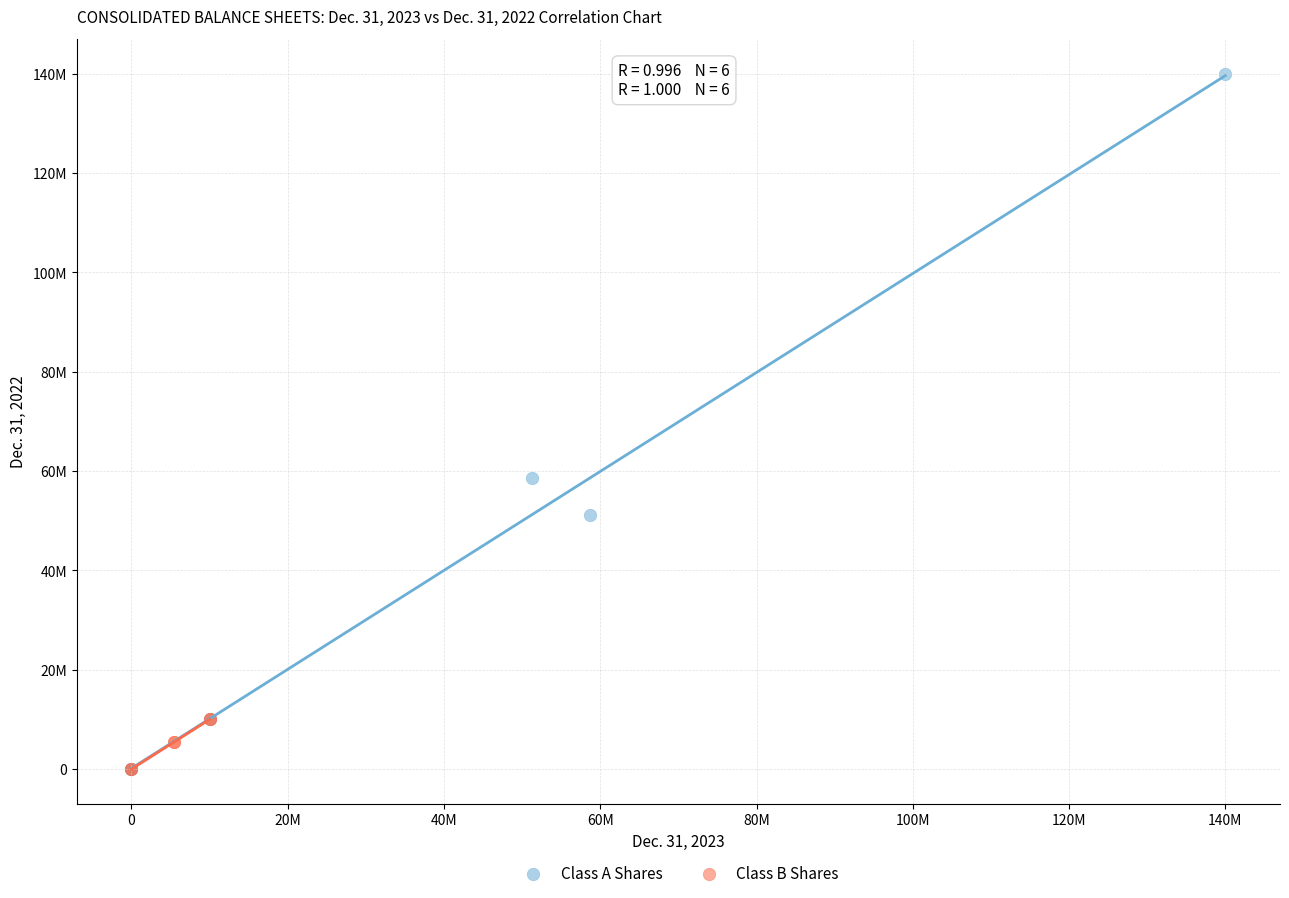

Which series contains the highest Y value?

Class A Shares